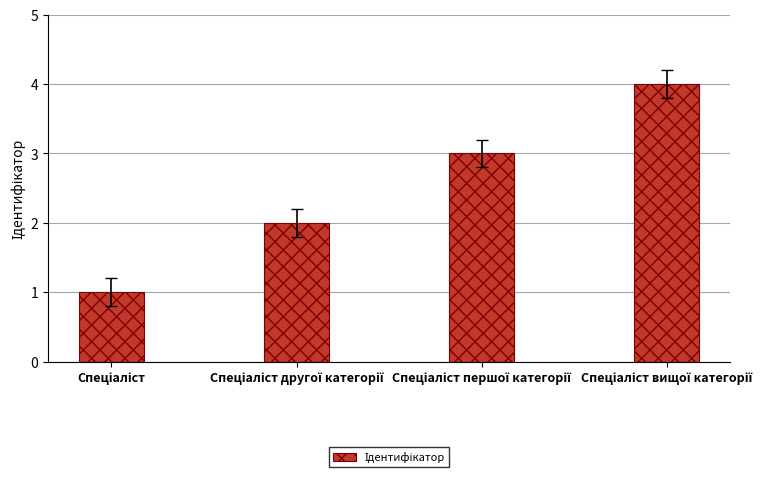

What is the maximum value shown in the chart?

4